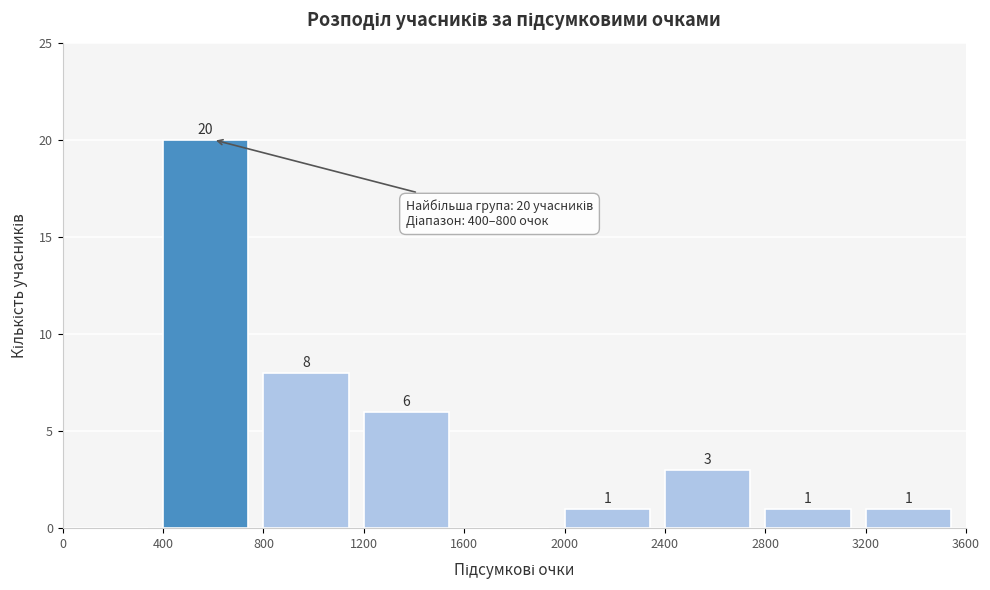

Over which range of the x-axis is the bar tallest?

400 to 800